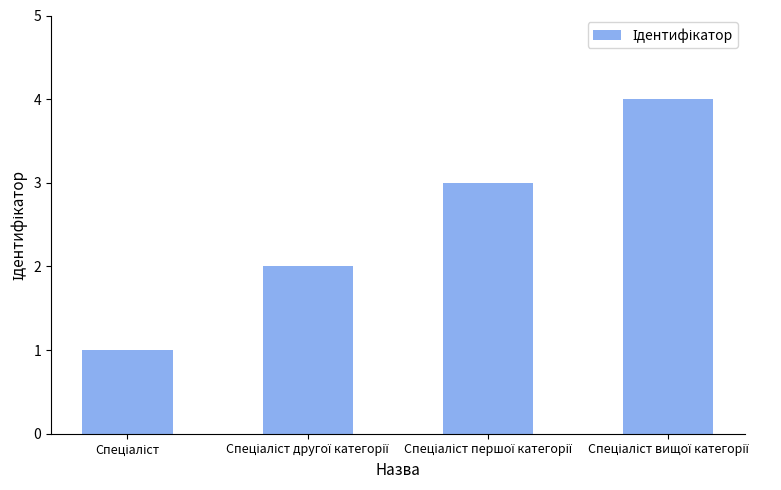

What is the greatest value displayed?

4